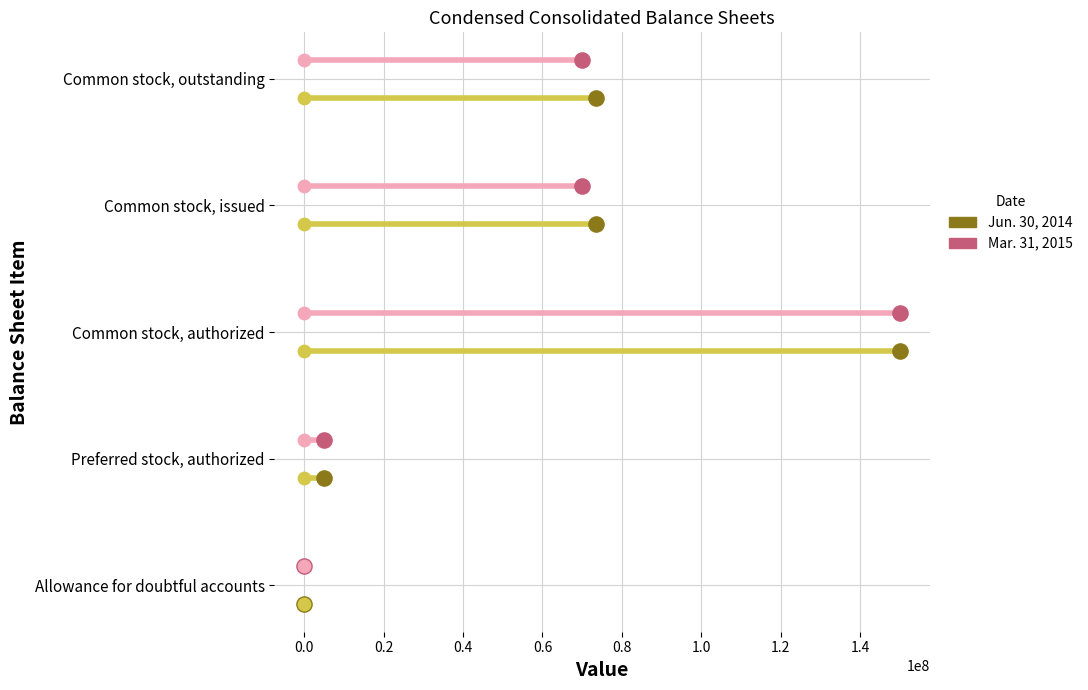

Which series reaches the minimum Y coordinate?

Jun. 30, 2014